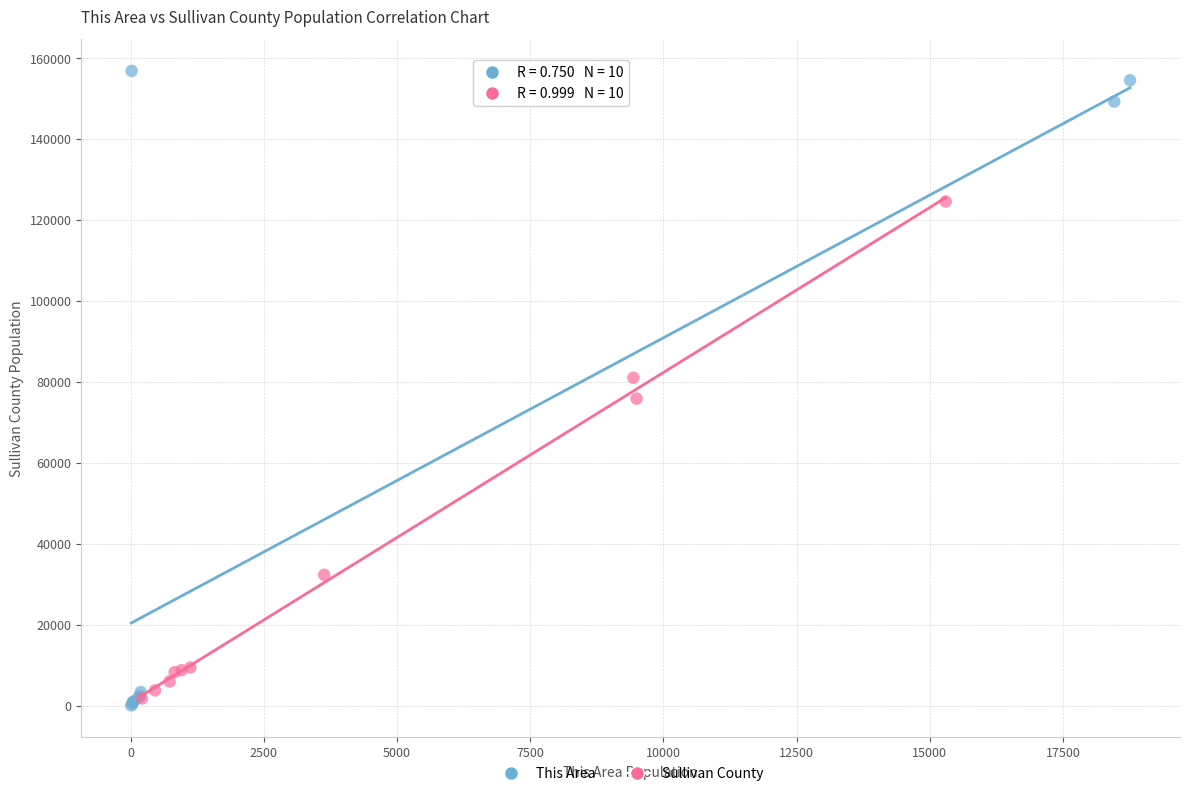

Which series contains the highest Y value?

This Area